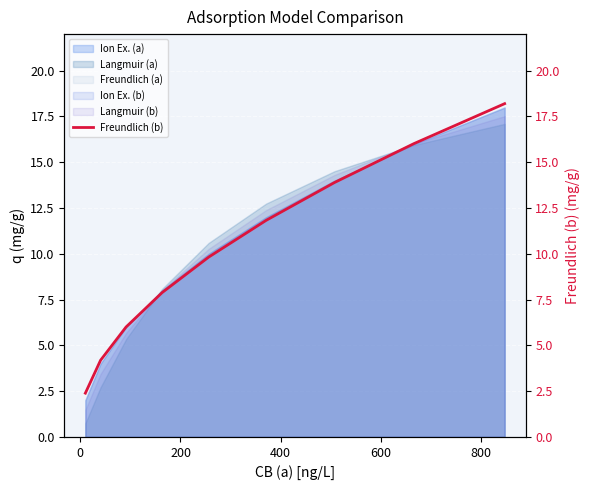

What is the lowest value of the Ion Ex. (a) series?

2.0